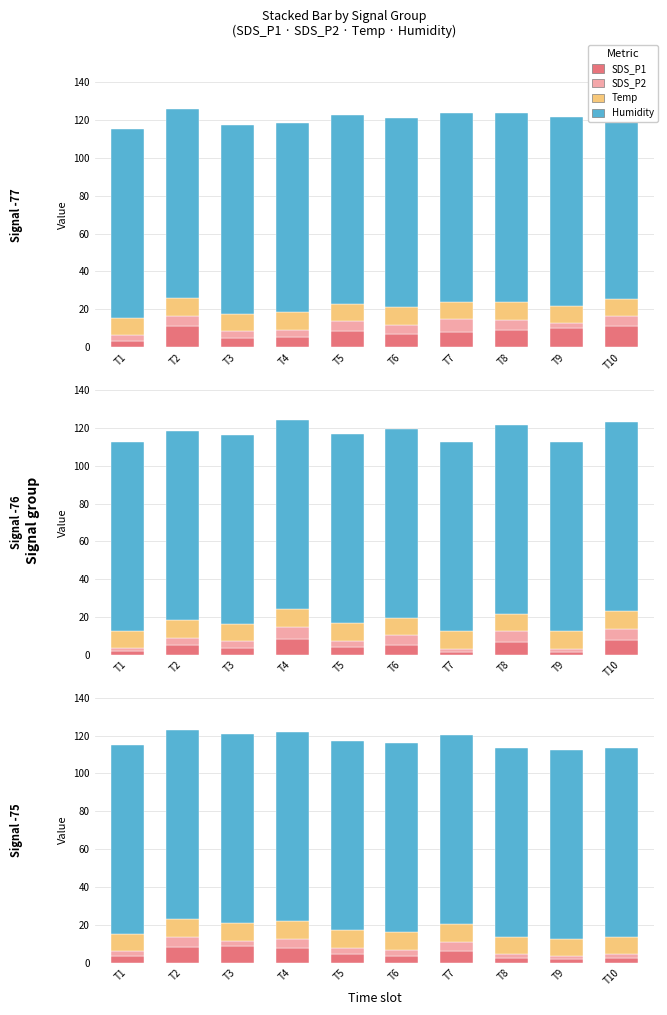

How many series are shown in this chart?

4